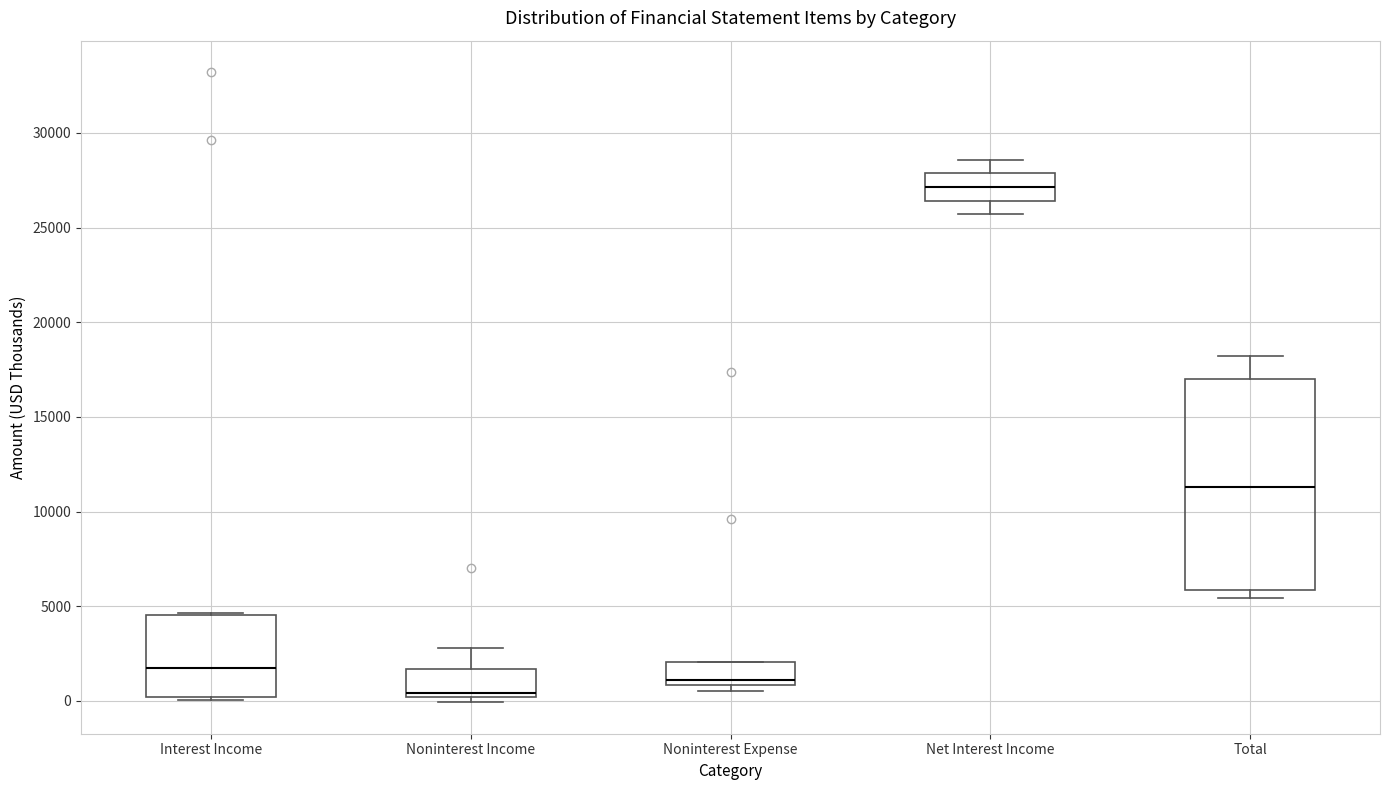

Which box is the tallest, from its lower edge to its upper edge?

Total